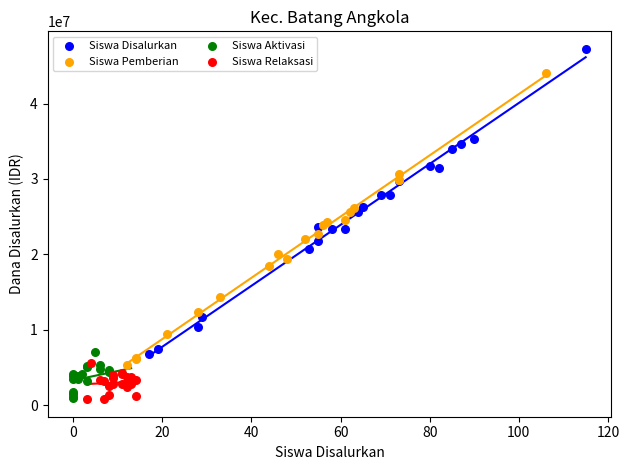

What are all the series names shown in the legend?

Siswa Disalurkan, Siswa Pemberian, Siswa Aktivasi, Siswa Relaksasi